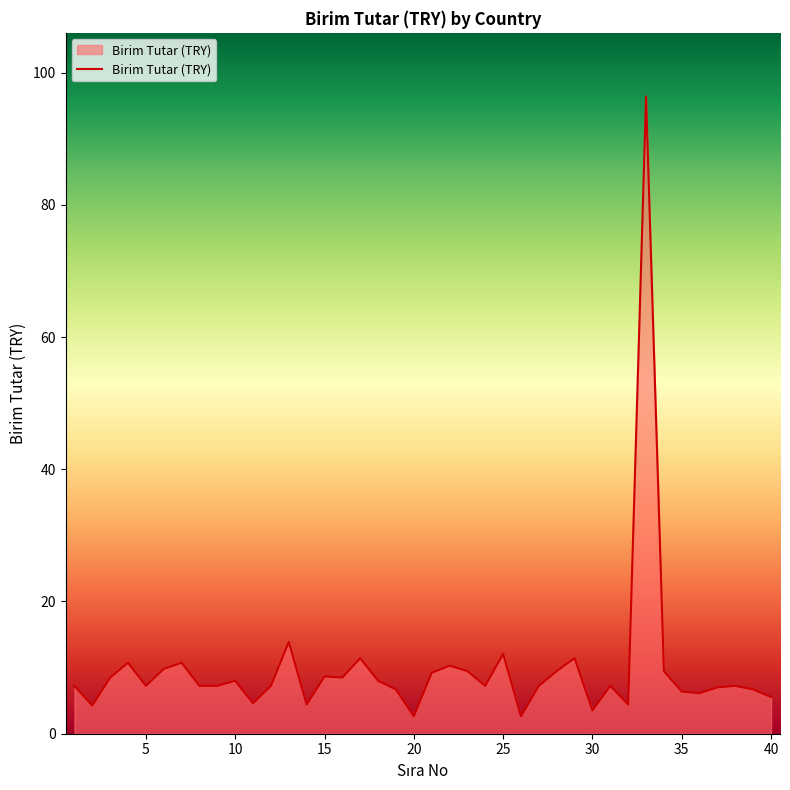

Count the number of data series in this chart.

1